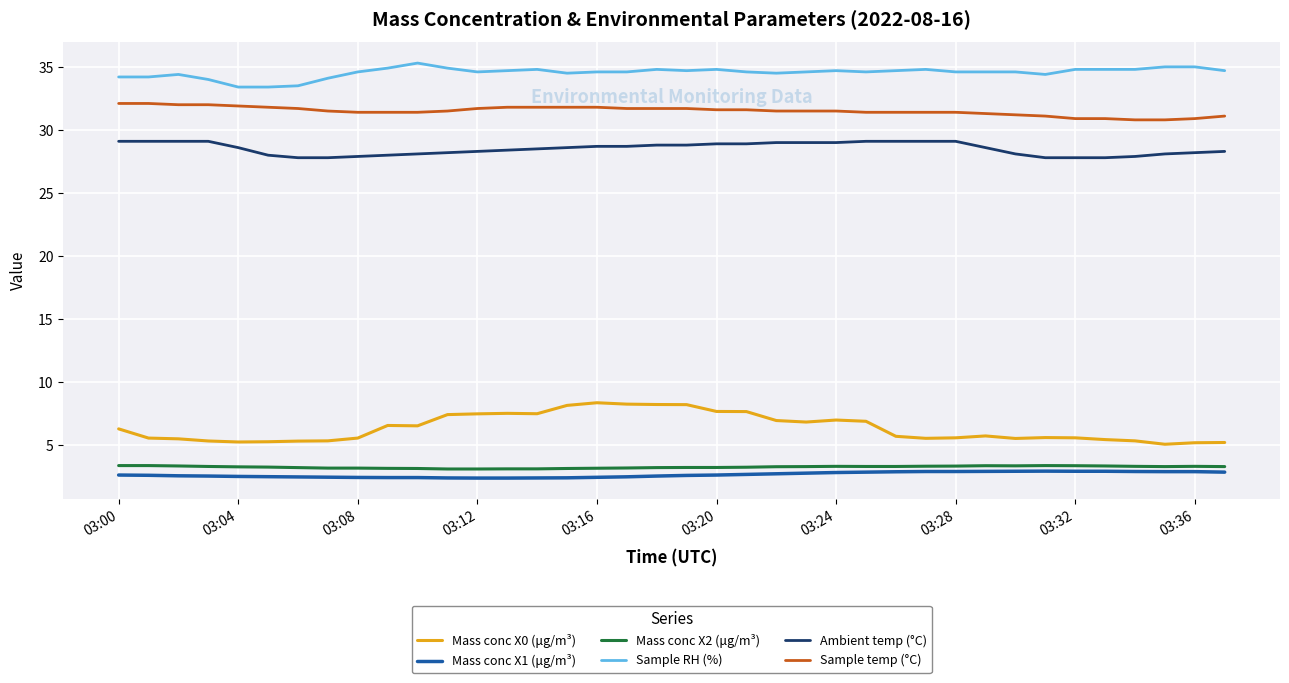

What is the difference between the maximum and minimum values in the Ambient temp (°C) series?

1.3